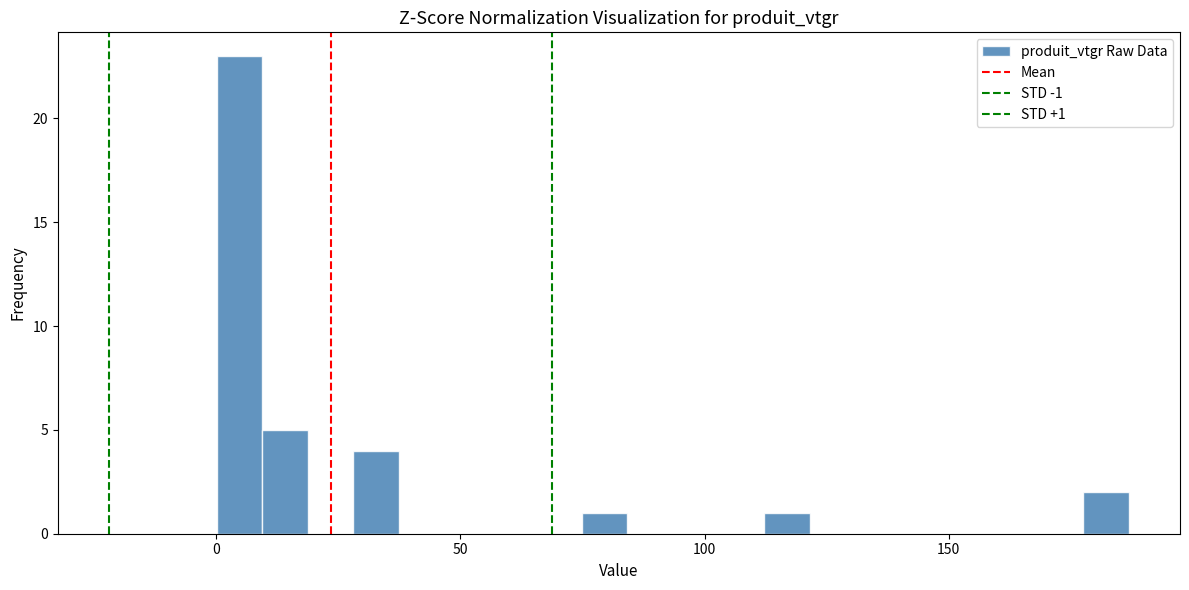

Read against the x-axis, roughly where is the centre of the tallest bar?

5